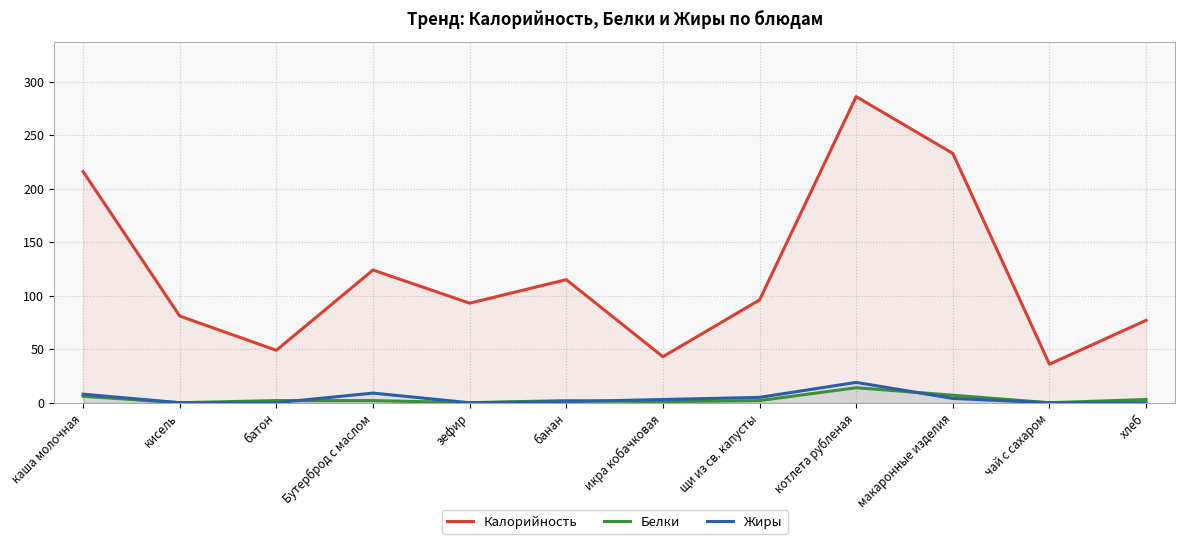

What is the spread (max minus min) of values at кисель?

81